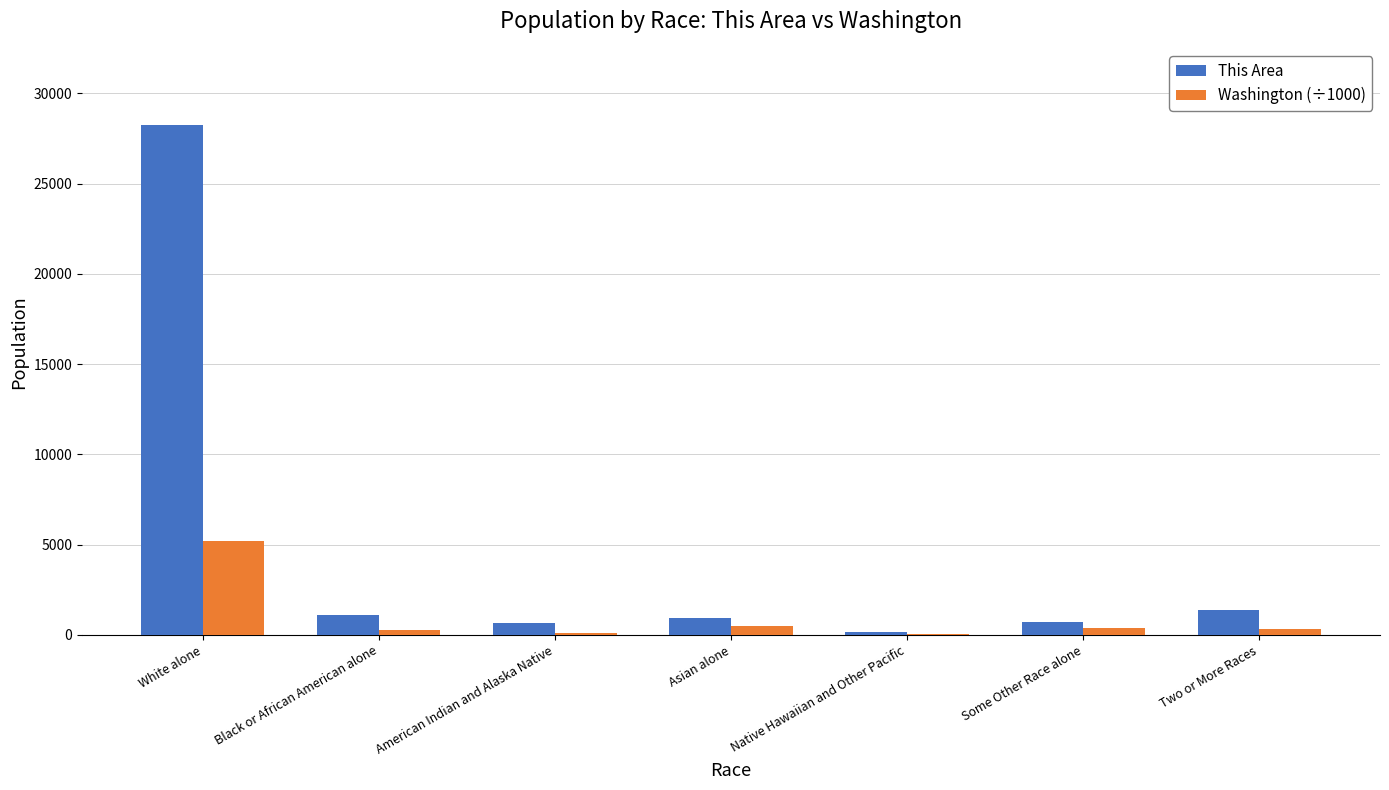

True or false: This Area has a value of 912.0 at Asian alone.

True